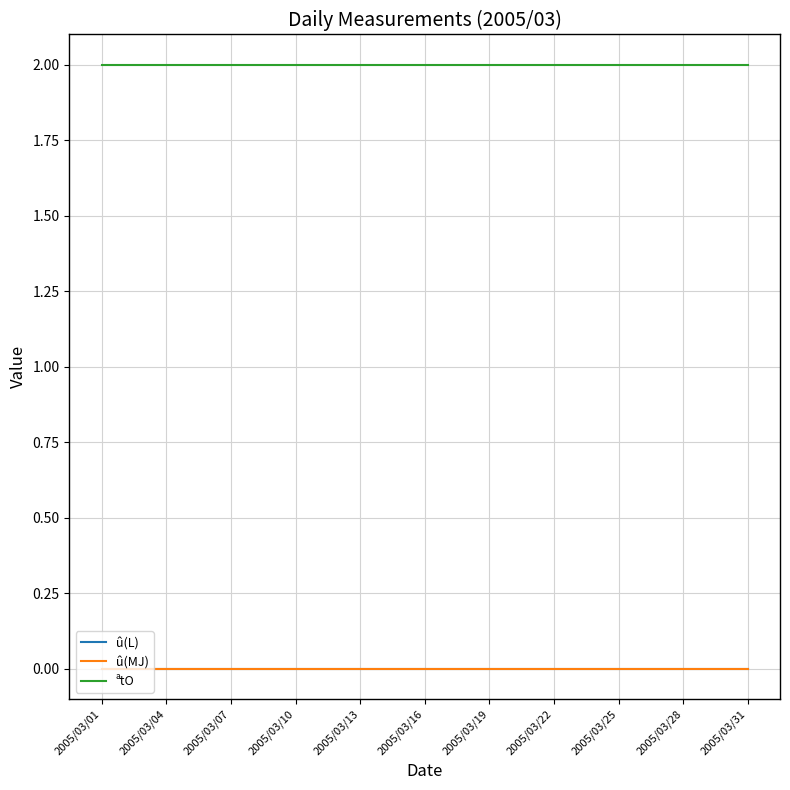

Which category has the highest value in the û(L) series?

2005/03/01